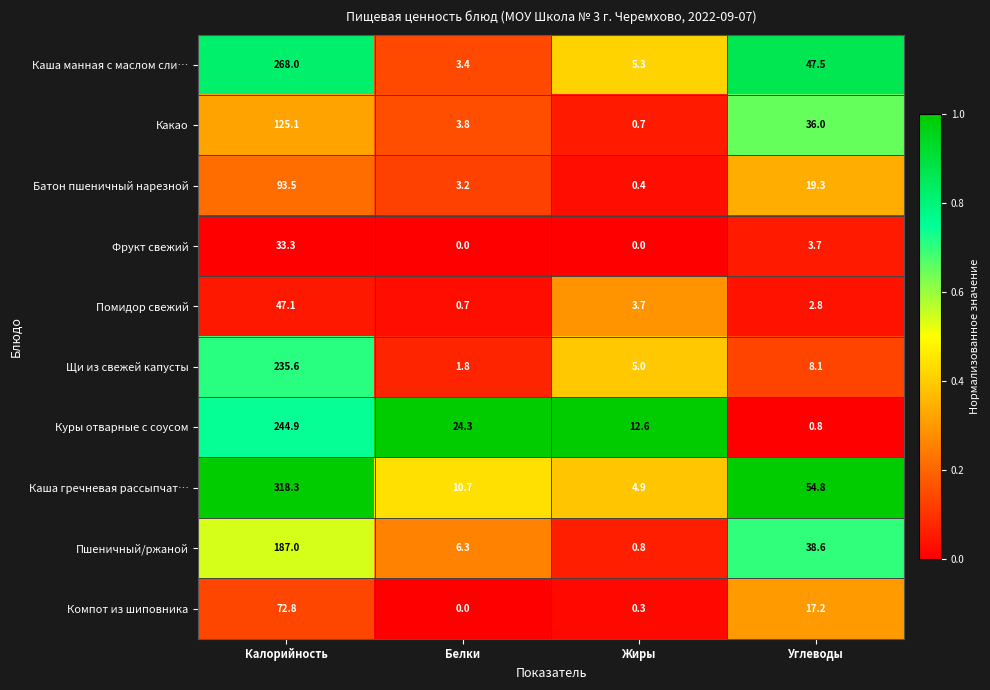

What is the difference between the second highest and minimum values in the Батон пшеничный нарезной series?

18.9